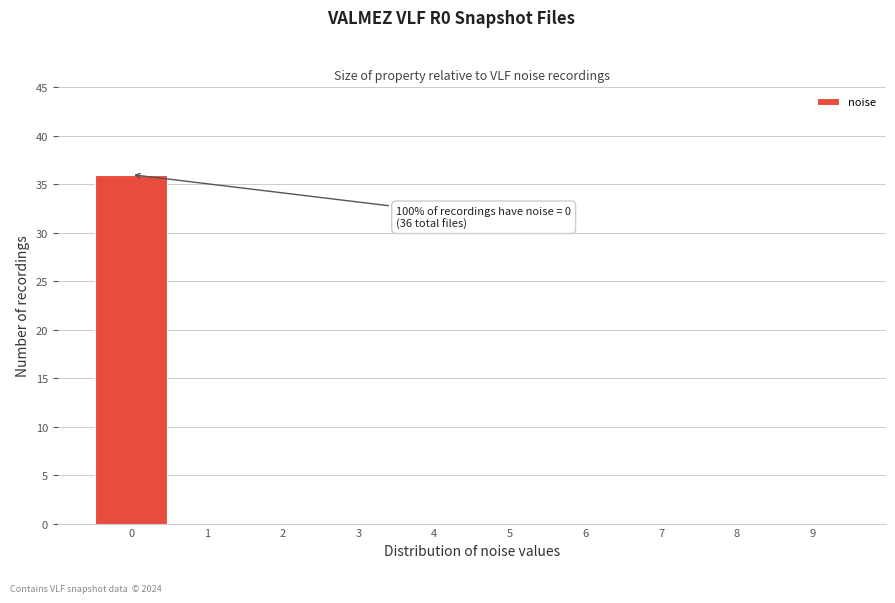

Which range on the x-axis has the tallest bar?

-0.5 to 0.5